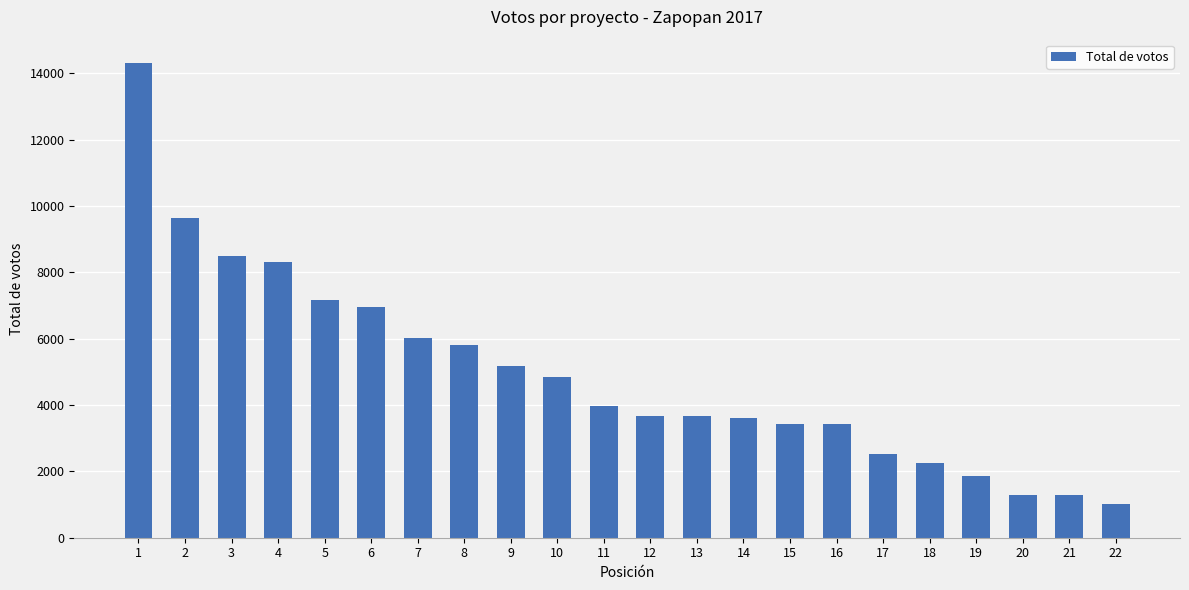

What is the maximum value shown in the chart?

14303